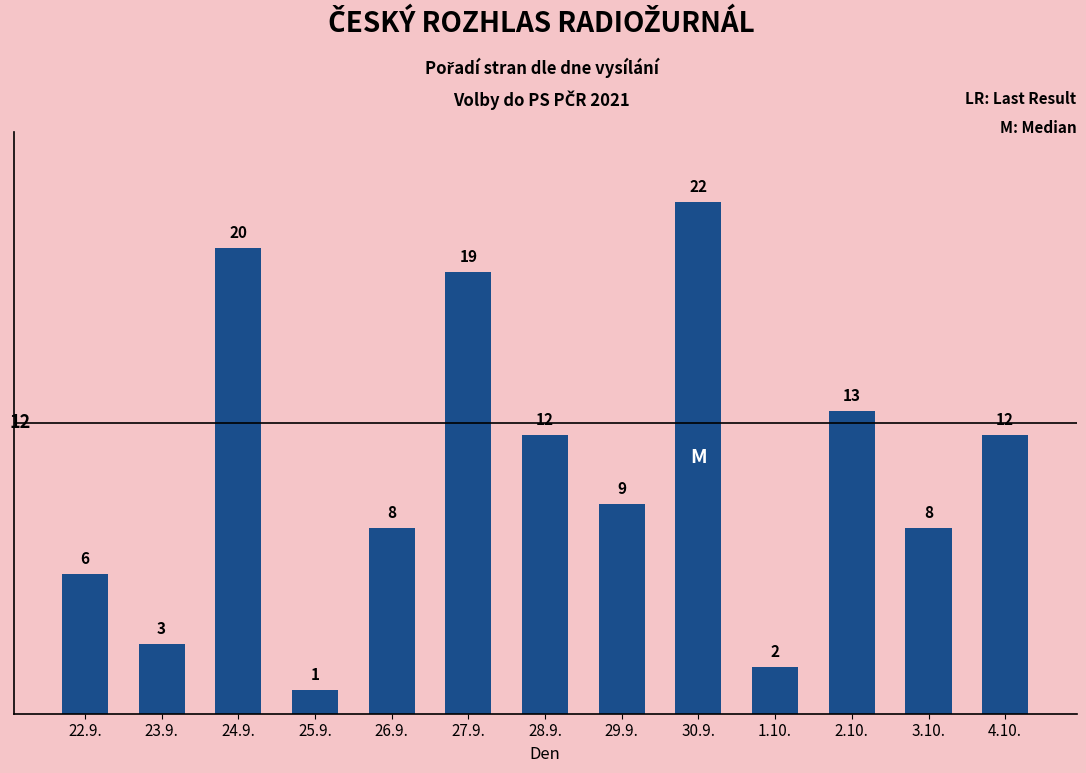

Are the bars grouped side by side (vs. stacked)?

No